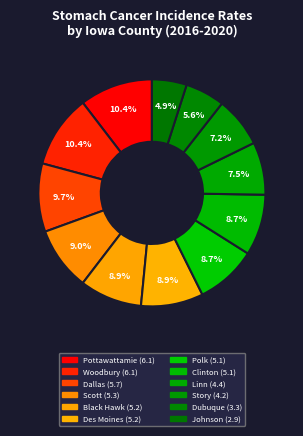

Rank the categories by value from highest to lowest.

Pottawattamie County, Woodbury County, Dallas County, Scott County, Black Hawk County, Des Moines County, Polk County, Clinton County, Linn County, Story County, Dubuque County, Johnson County